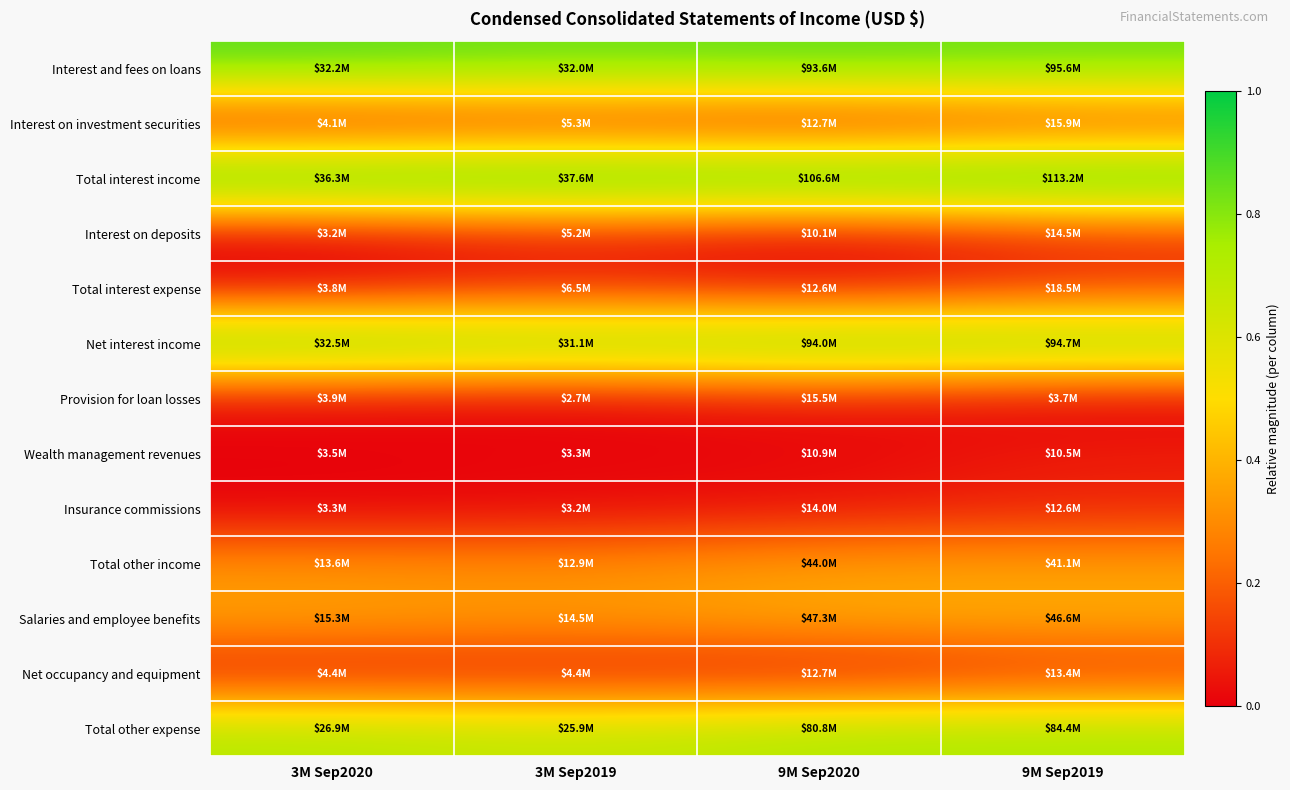

How many data points does each series have?

4